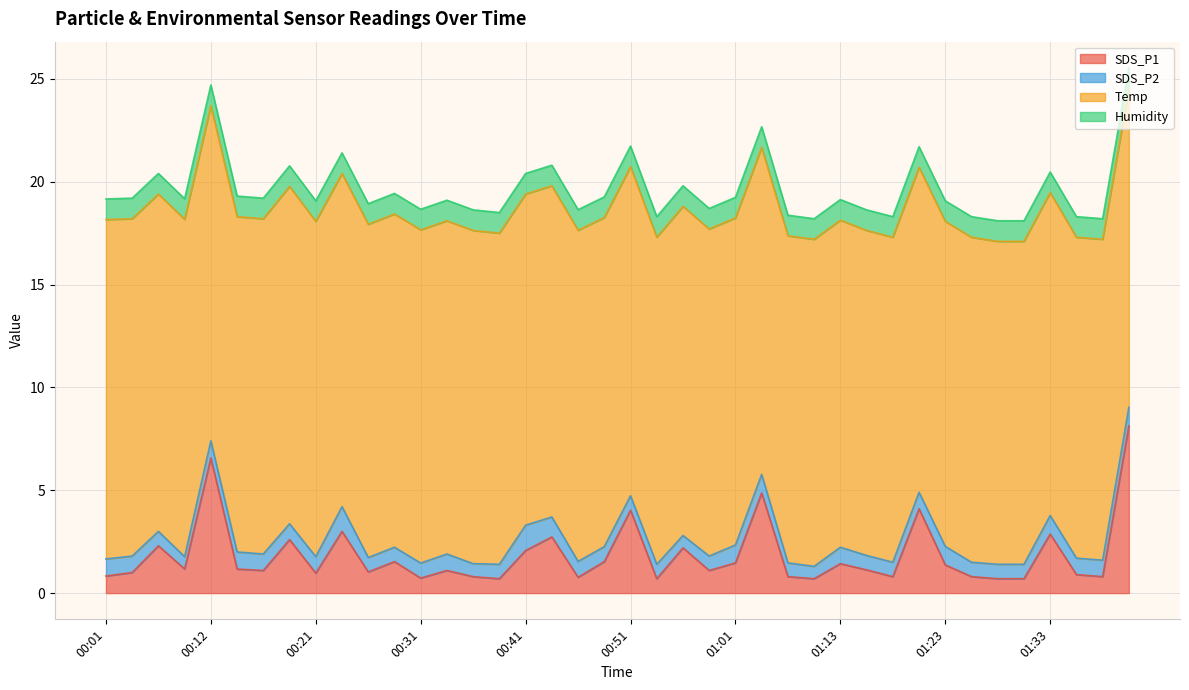

In SDS_P2, how many points are higher than both neighbors (excluding endpoints)?

7